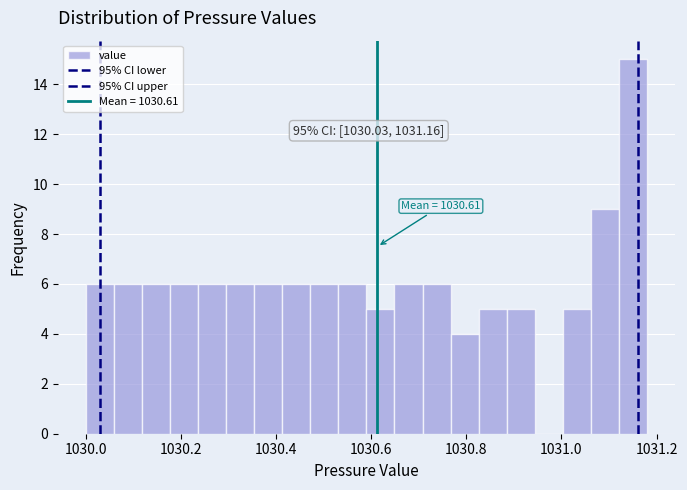

Around what value on the x-axis is the tallest bar? Give the approximate position of its centre, as read against the axis.

1031.16